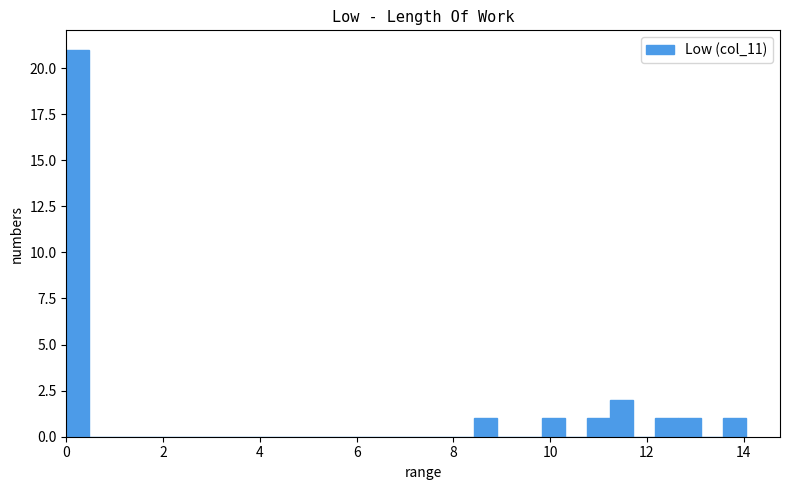

Read against the x-axis, roughly where is the centre of the tallest bar?

0.2